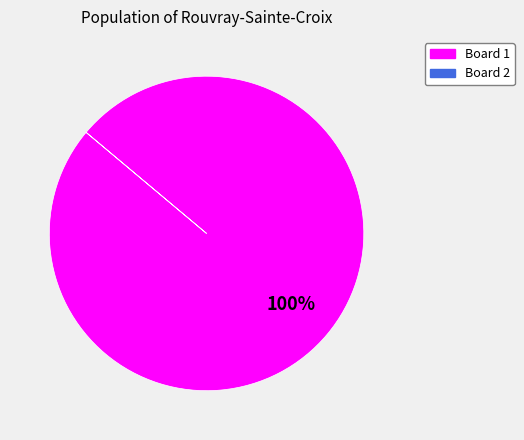

Is there any slice that represents more than half of the pie?

Yes